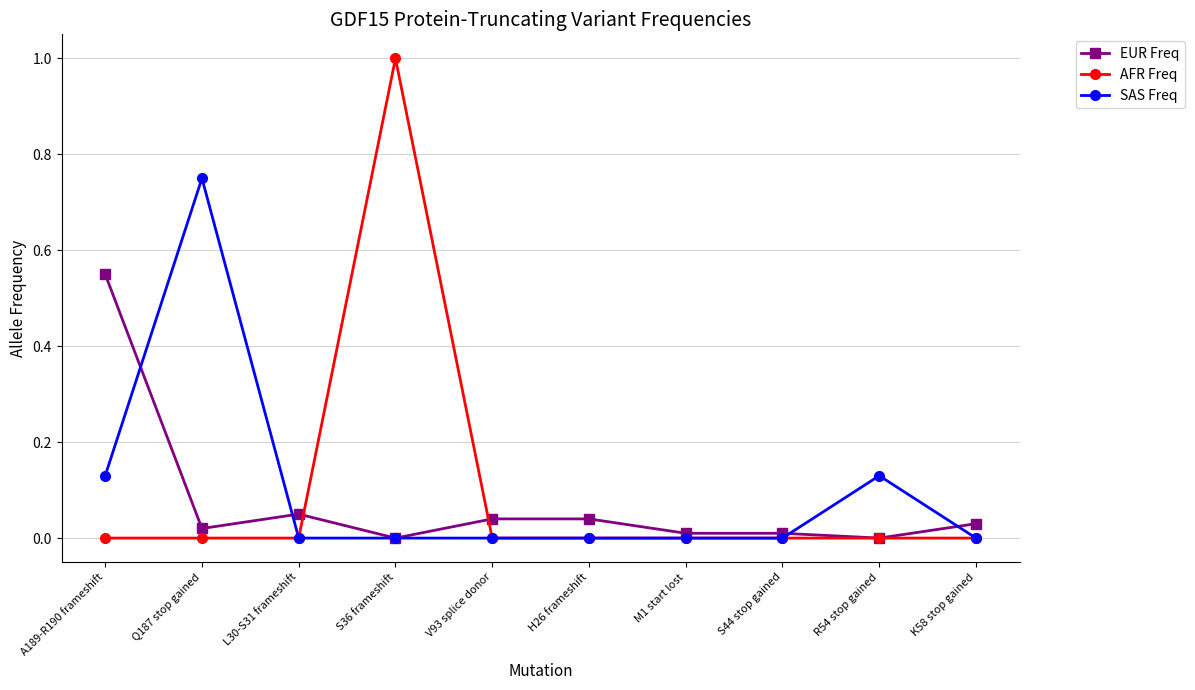

What are all the series names shown in the legend?

EUR Freq, AFR Freq, SAS Freq